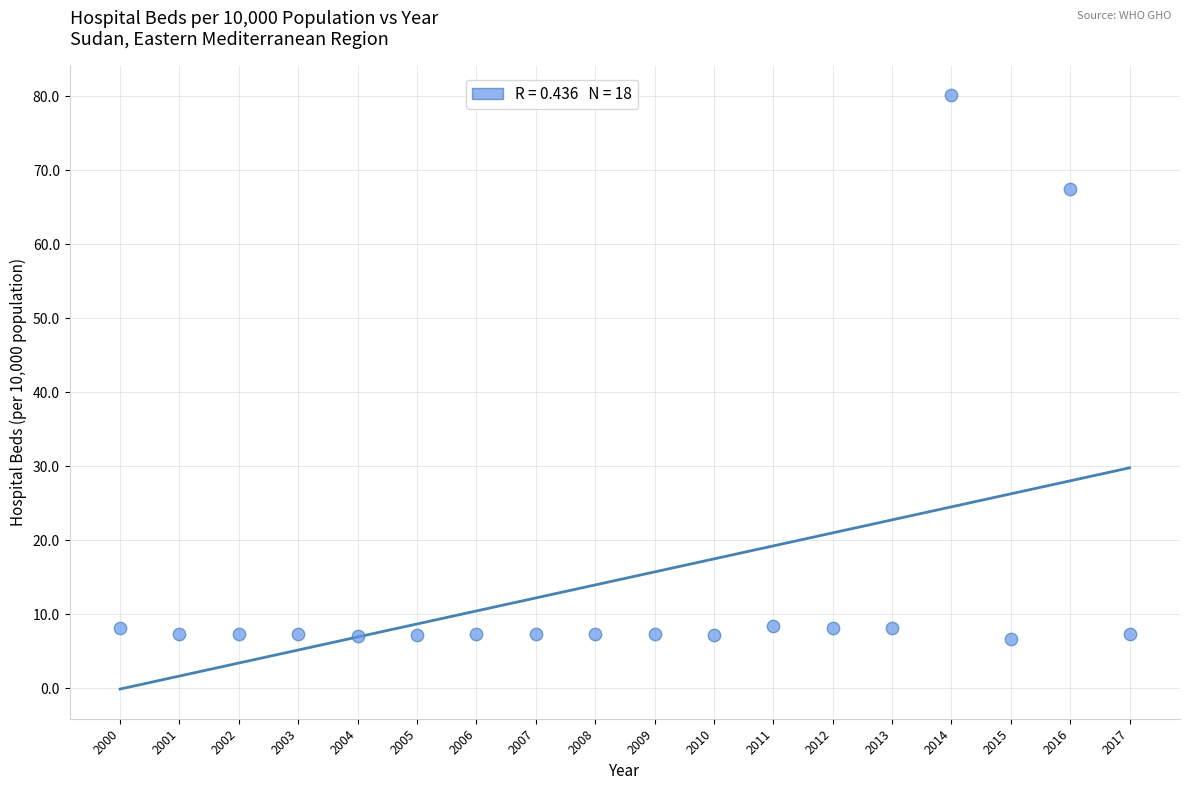

What Y value in the scatter plot is closest to 43?

67.4